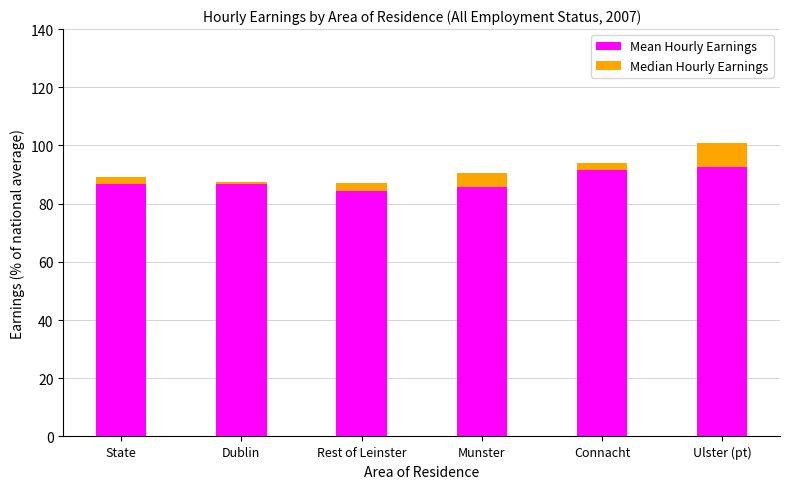

At which category is the sum across all series the highest?

Ulster (pt)